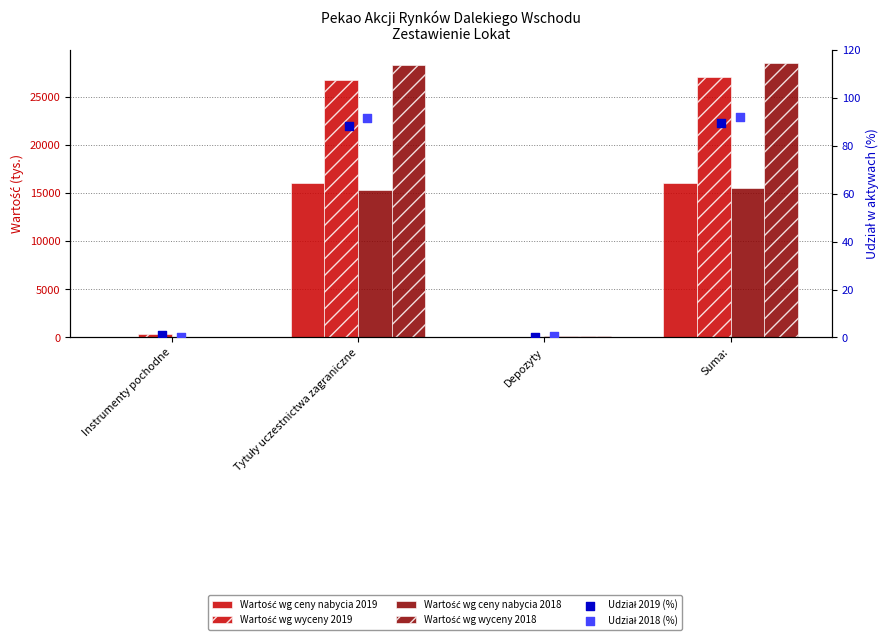

What are all the series names shown in the legend?

Wartość wg ceny nabycia 2019, Wartość wg wyceny 2019, Wartość wg ceny nabycia 2018, Wartość wg wyceny 2018, Udział 2019 (%), Udział 2018 (%)